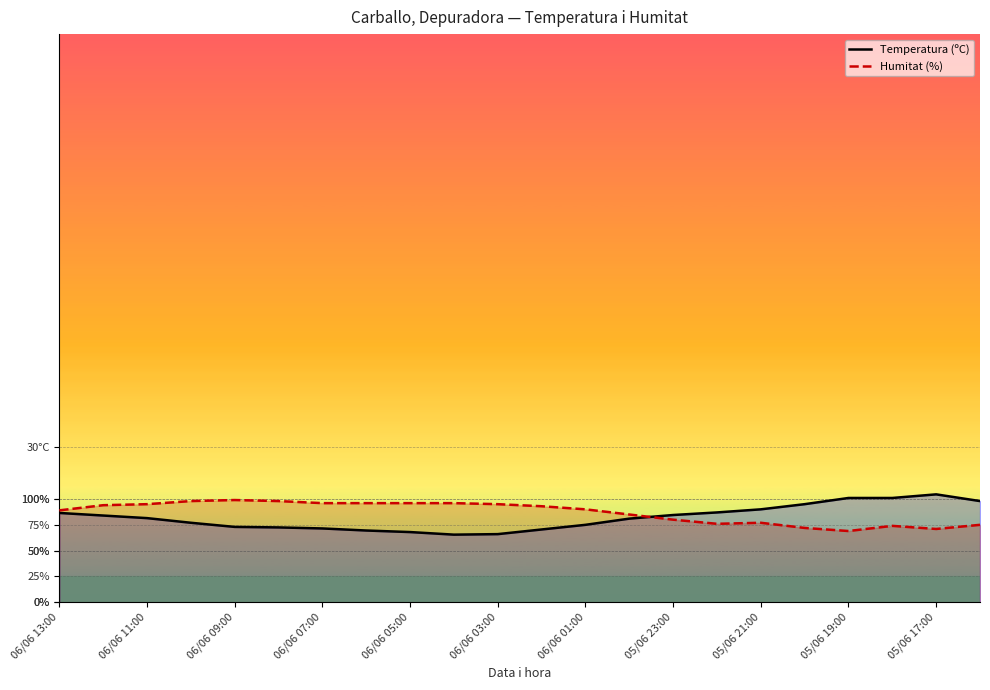

Read the Temperatura (ºC) value at 05/06 23:00.

16.9